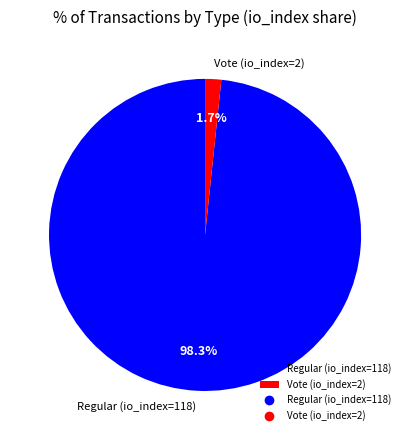

How many slices are in this pie chart?

2